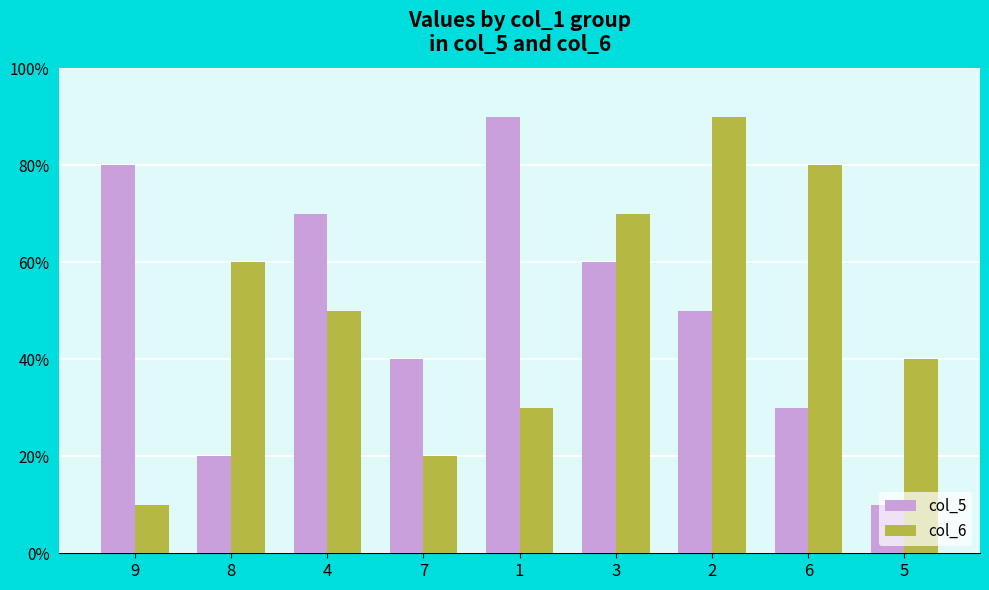

Reading left to right, what are all the values shown in this chart?

col_5: 9=8	8=2	4=7	7=4	1=9	3=6	2=5	6=3	5=1
col_6: 9=1	8=6	4=5	7=2	1=3	3=7	2=9	6=8	5=4